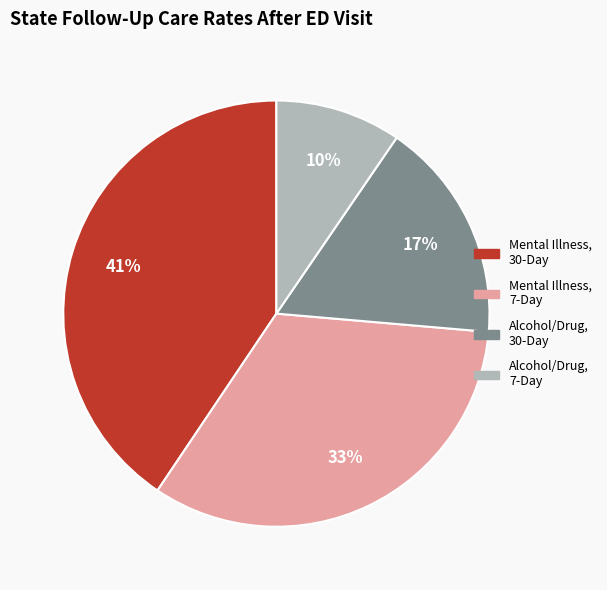

To the nearest percent, what is the difference between the largest and smallest slice percentages?

31%